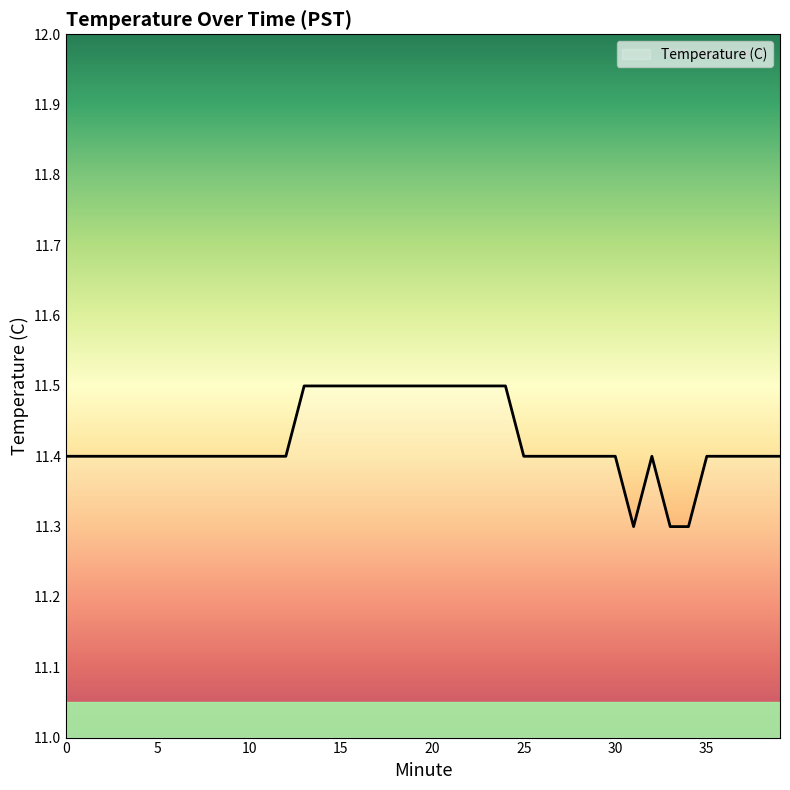

What is the greatest value displayed?

11.5